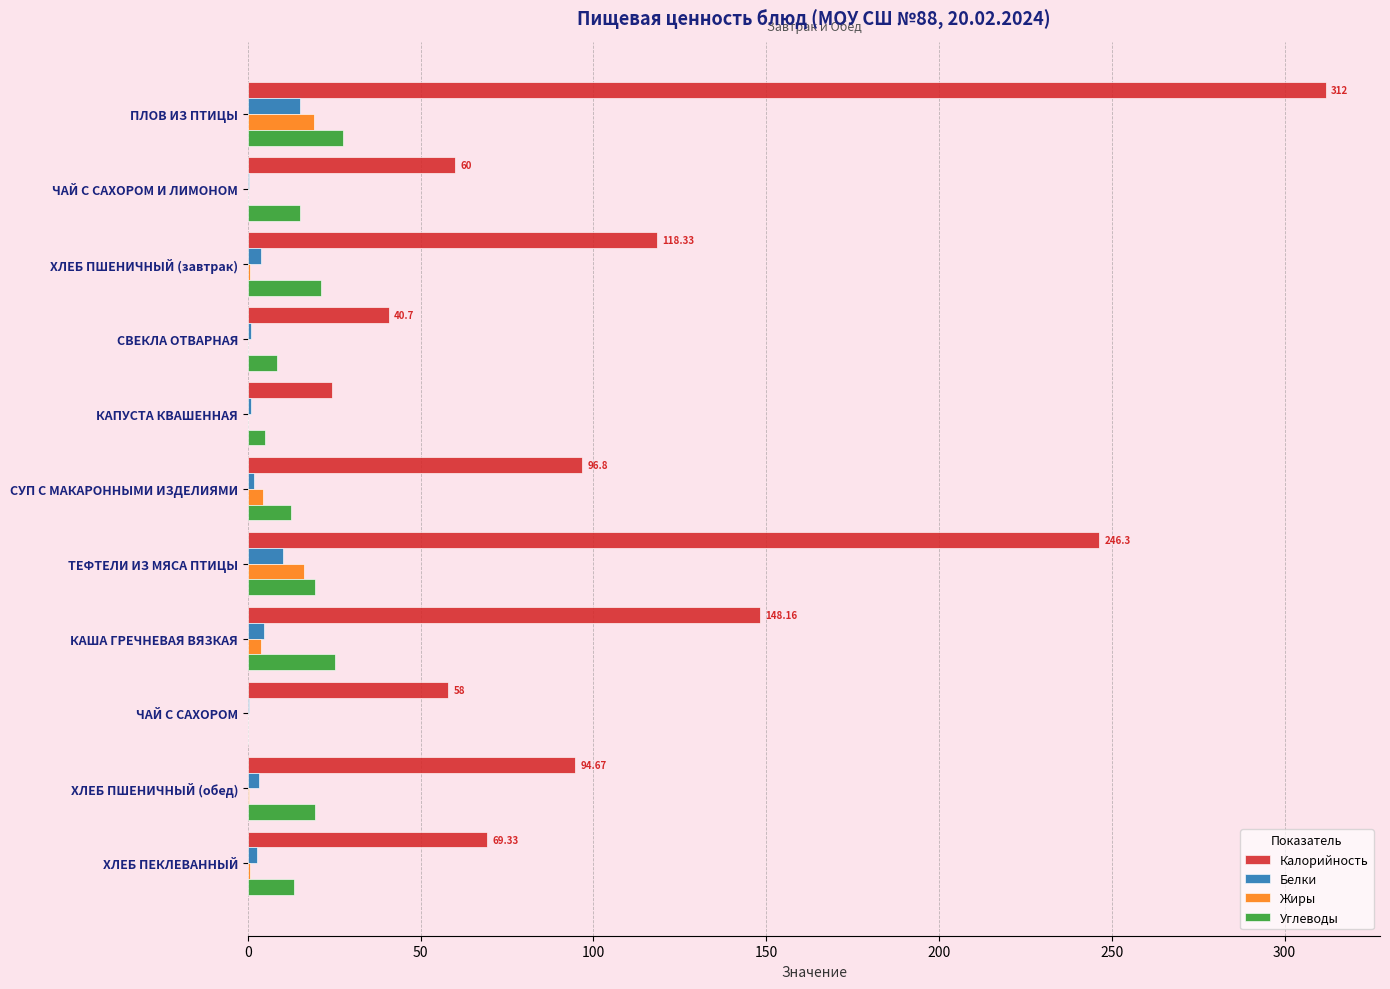

What is the sum of all Углеводы values?

167.6